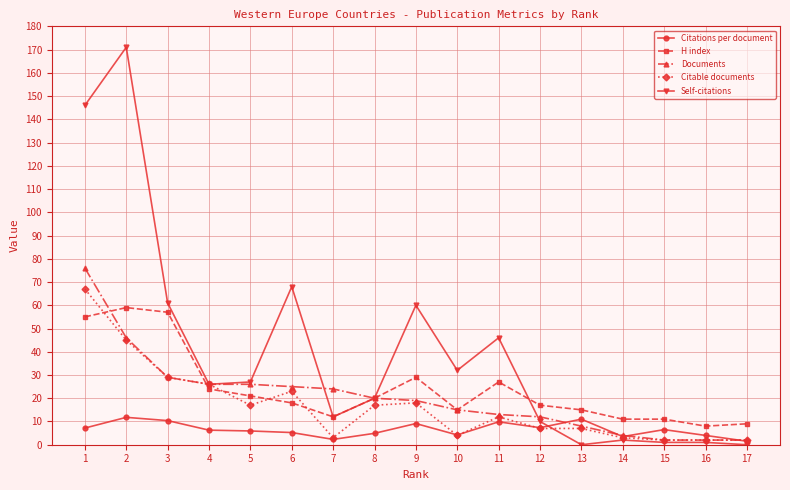

What is the value of the Citations per document point at the 1st from the left?

7.2